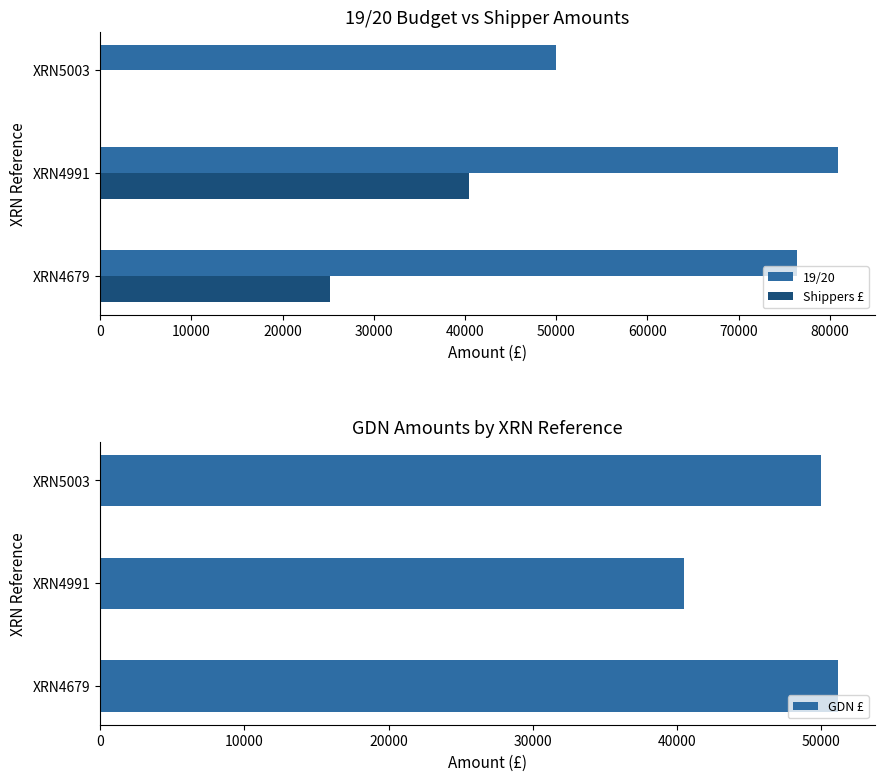

What is the difference between the maximum and minimum values in the 19/20 series?

30896.0